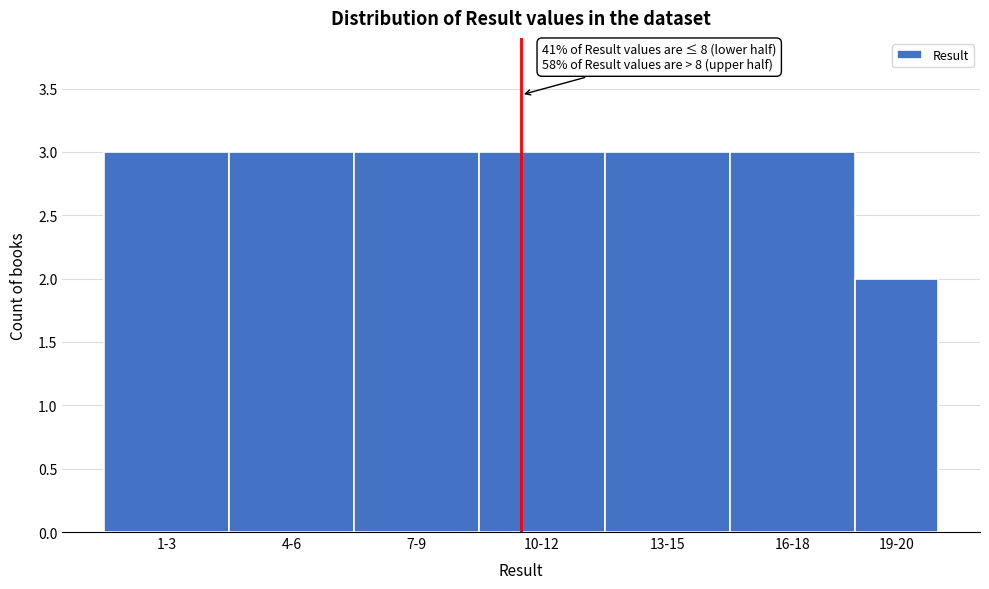

Reading left to right, extract all data points from this chart.

1-3=3	4-6=3	7-9=3	10-12=3	13-15=3	16-18=3	19-20=2